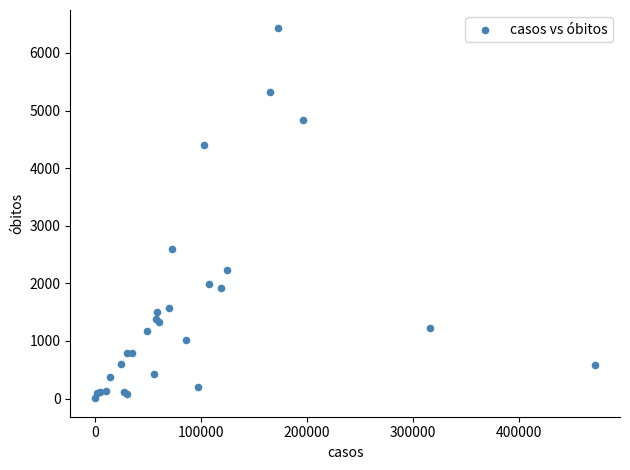

What Y value in the scatter plot is closest to 3215?

2592